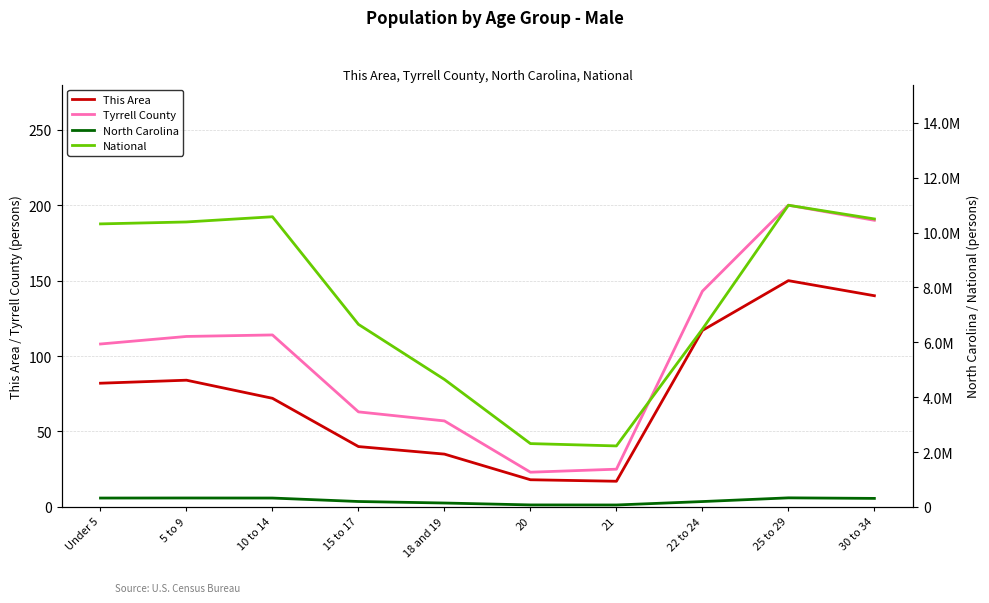

What is the average value of the Tyrrell County series?

104